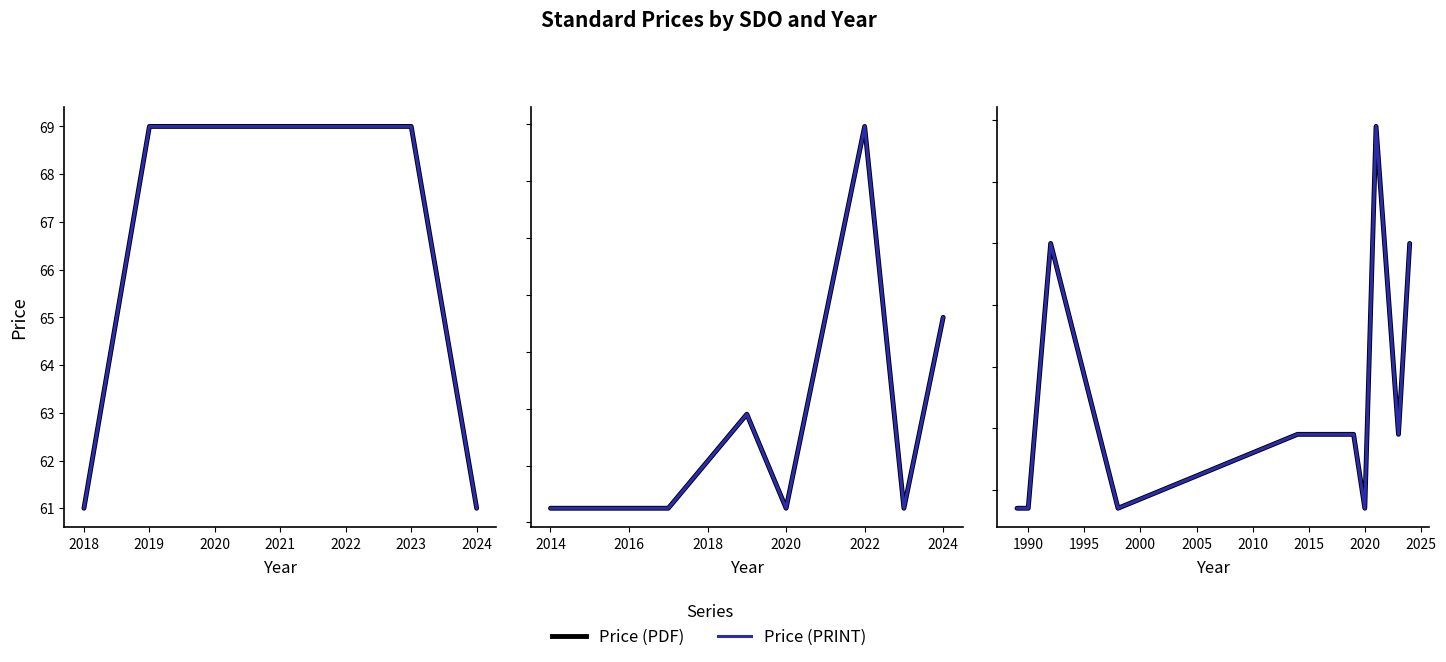

At which label is Price (PDF) closest to 196?

2019